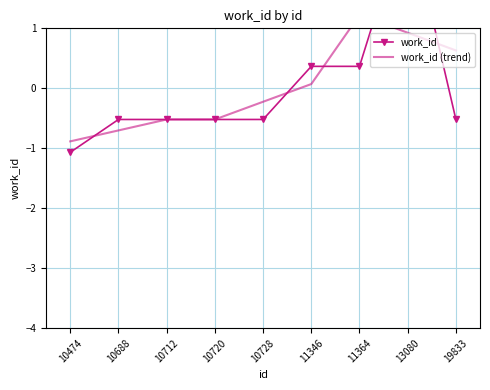

What is the value of the work_id point at the 2nd from the left?

-0.5